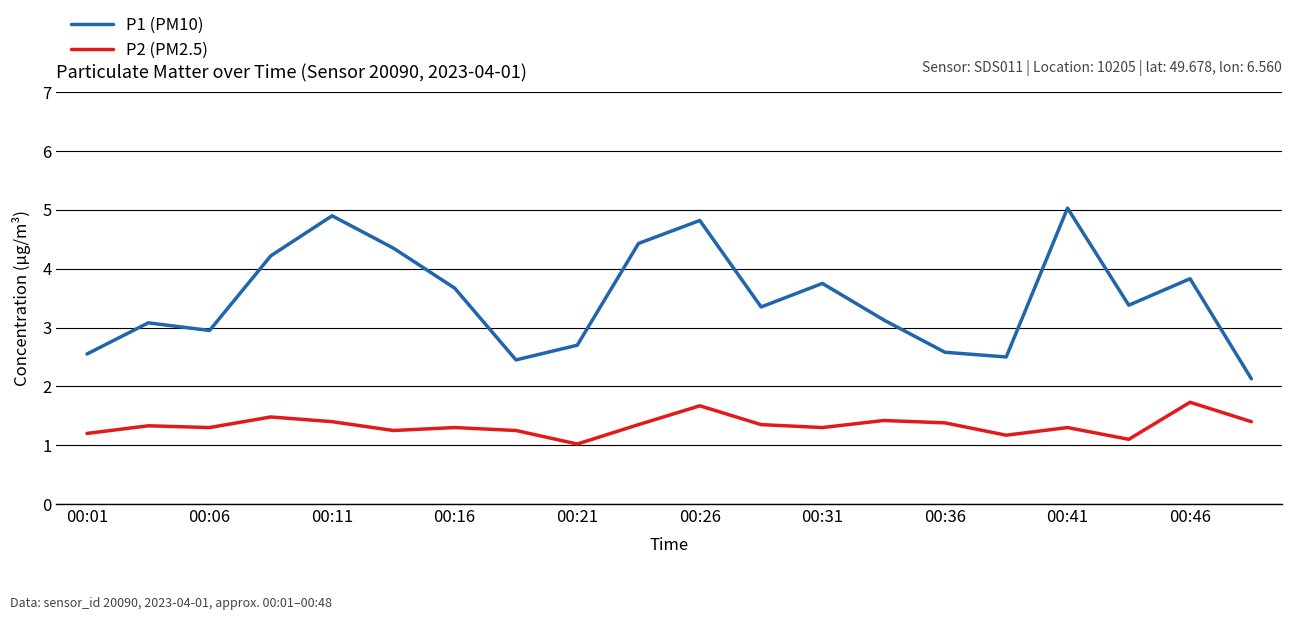

Which series has the widest spread of values?

P1 (PM10)